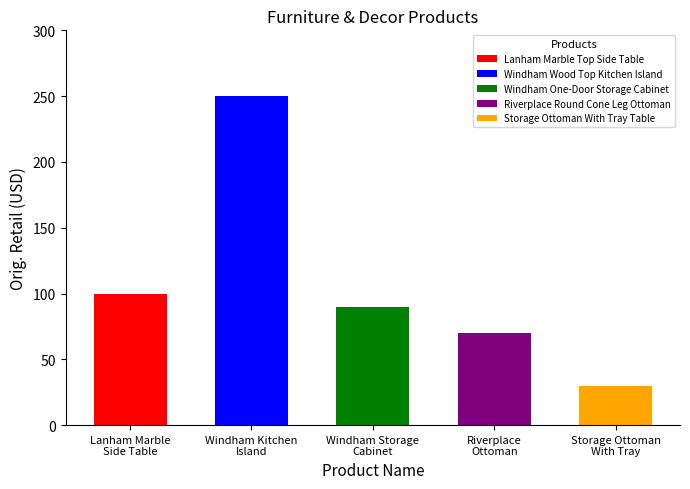

What is the difference between the values at Riverplace Round Cone Leg Ottoman and Lanham Marble Top Side Table?

30.0